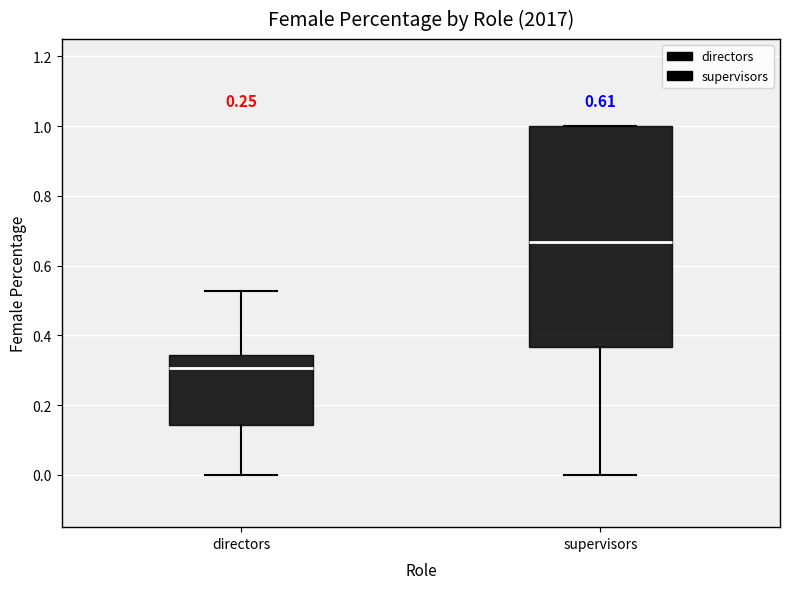

Reading left to right, transcribe this box plot: for each box, give where its median line is, the range the box spans, and where its two whiskers end, as read against the y-axis. The values are not printed on the chart, so give them approximately, as read against the axis.

directors: median 0.30, box 0.14 to 0.34, whiskers 0.00 to 0.52
supervisors: median 0.66, box 0.36 to 1.00, whiskers 0.00 to 1.00